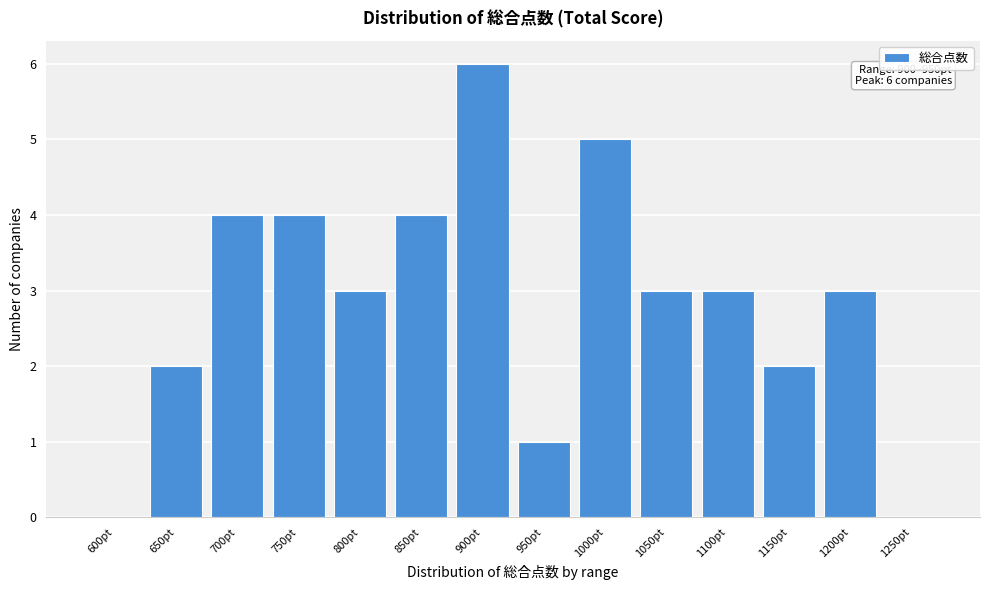

Reading left to right, list all the values displayed in this chart.

600pt=0	650pt=2	700pt=4	750pt=4	800pt=3	850pt=4	900pt=6	950pt=1	1000pt=5	1050pt=3	1100pt=3	1150pt=2	1200pt=3	1250pt=0